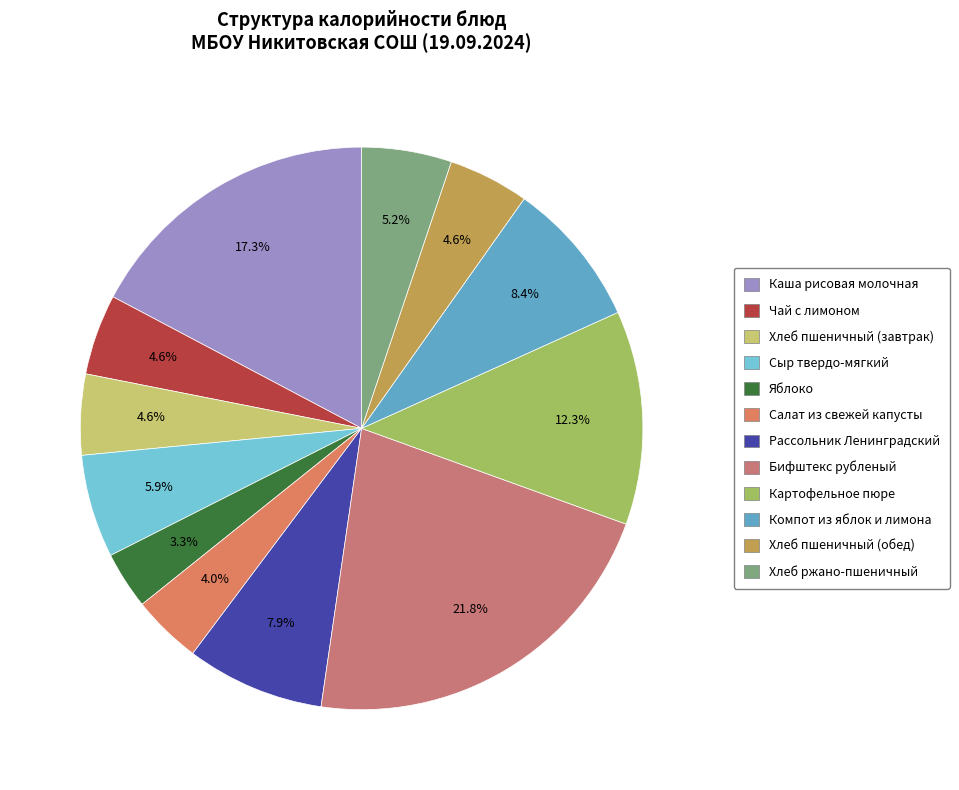

Is there a majority slice in this chart?

No